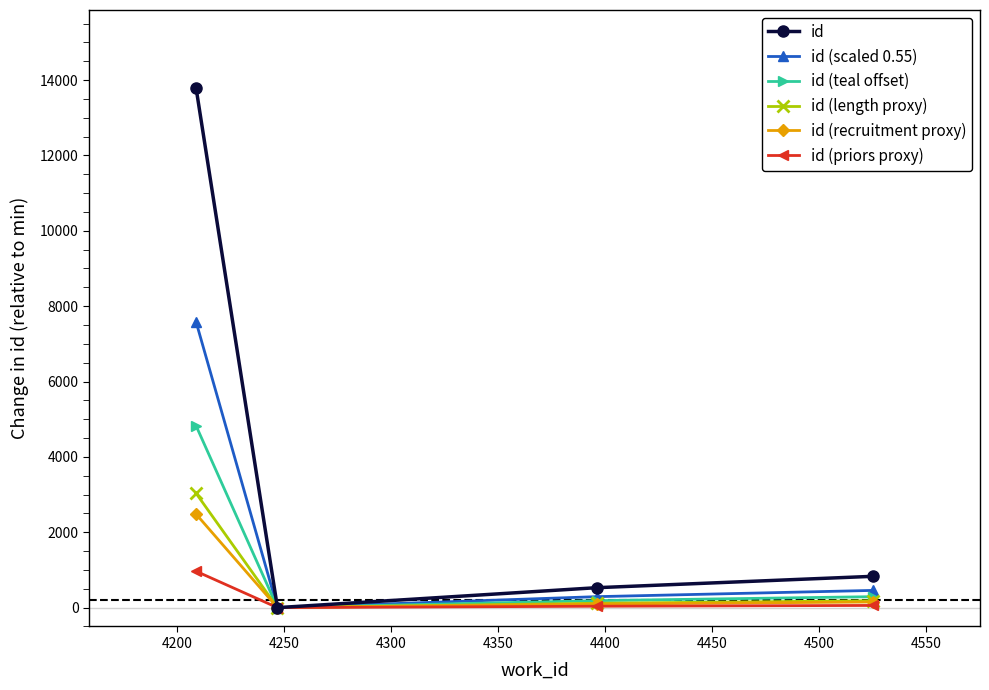

Rank the series by their maximum value, from lowest to highest.

id (priors proxy), id (recruitment proxy), id (length proxy), id (teal offset), id (scaled 0.55), id